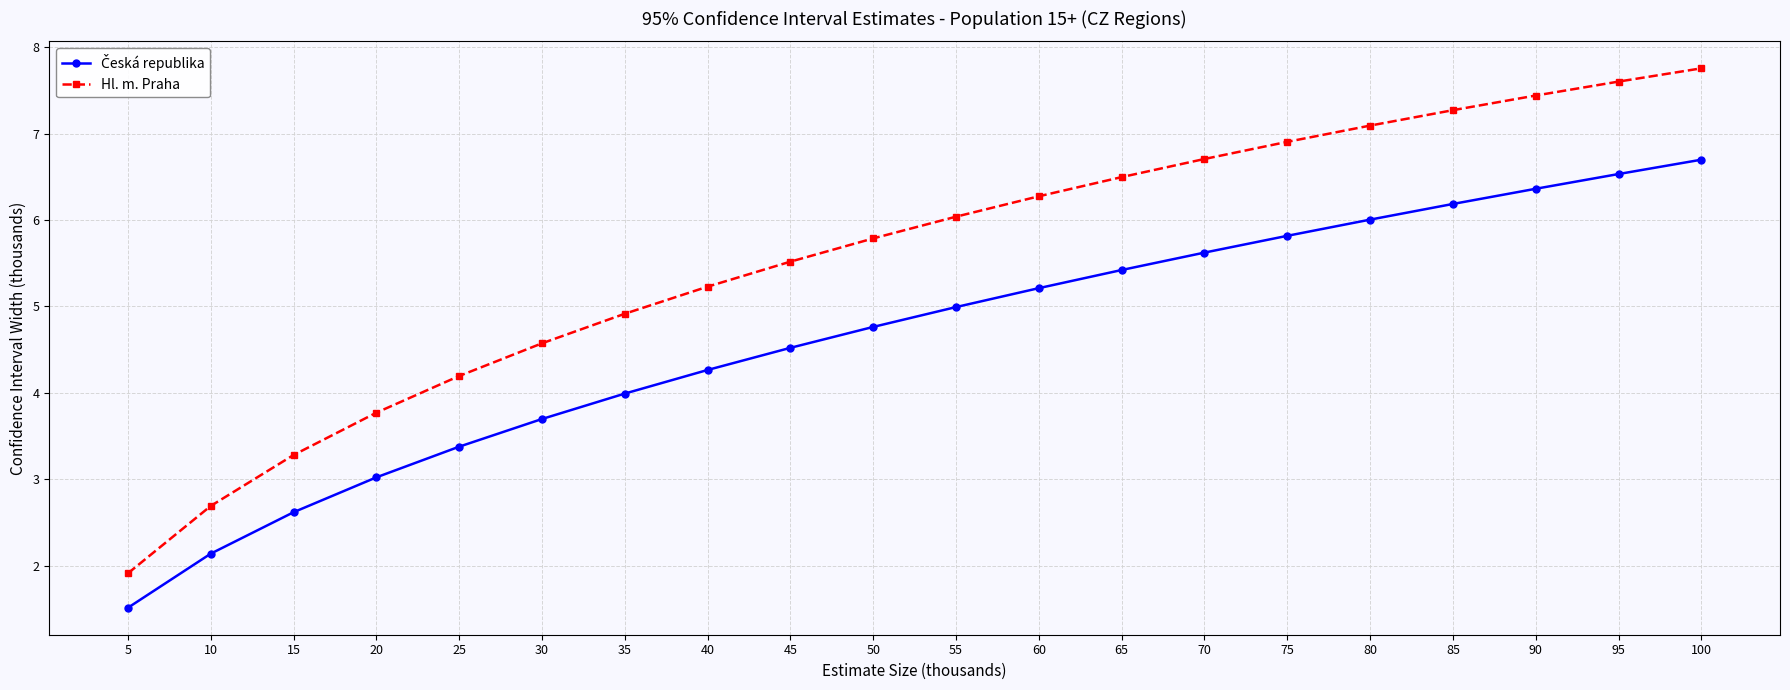

What is the approximate value of Hl. m. Praha at 45?

5.5